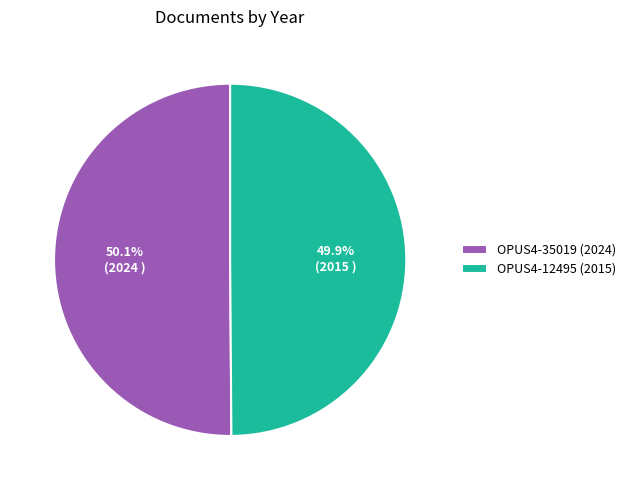

Approximately how many times larger is the value at OPUS4-35019 (2024) compared to OPUS4-12495 (2015)?

1.0